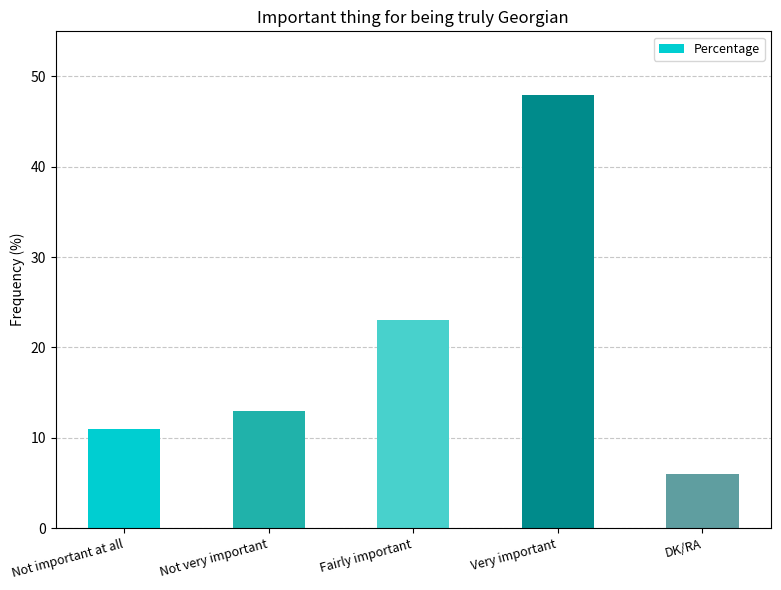

What is the sum of the values at Fairly important and DK/RA?

29